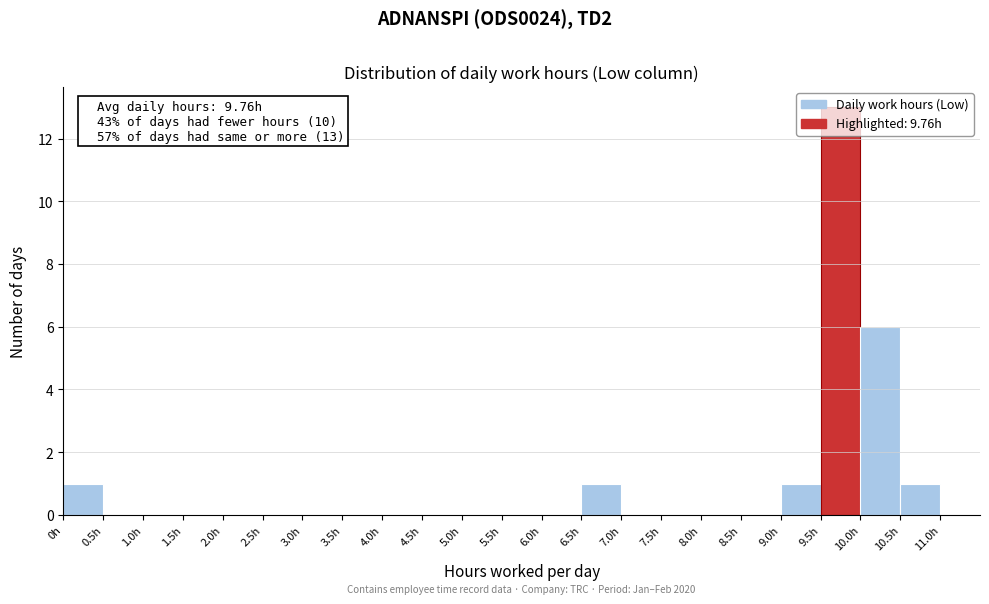

Over which range of the x-axis is the bar tallest?

9.5 to 10.0